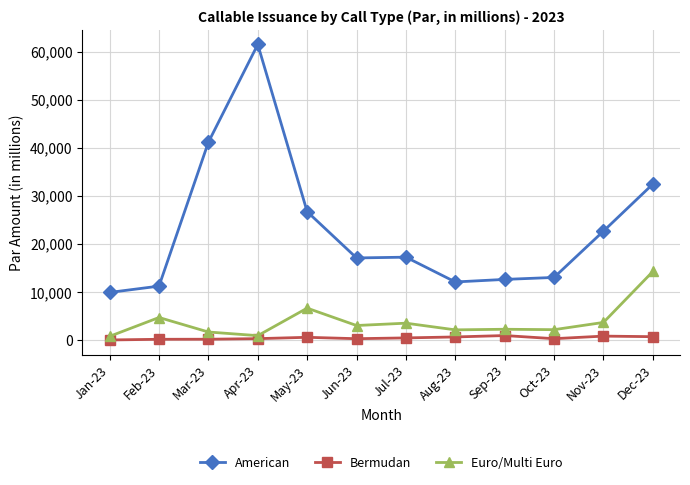

The value of Euro/Multi Euro at Sep-23 is 2275.0. True or false?

True